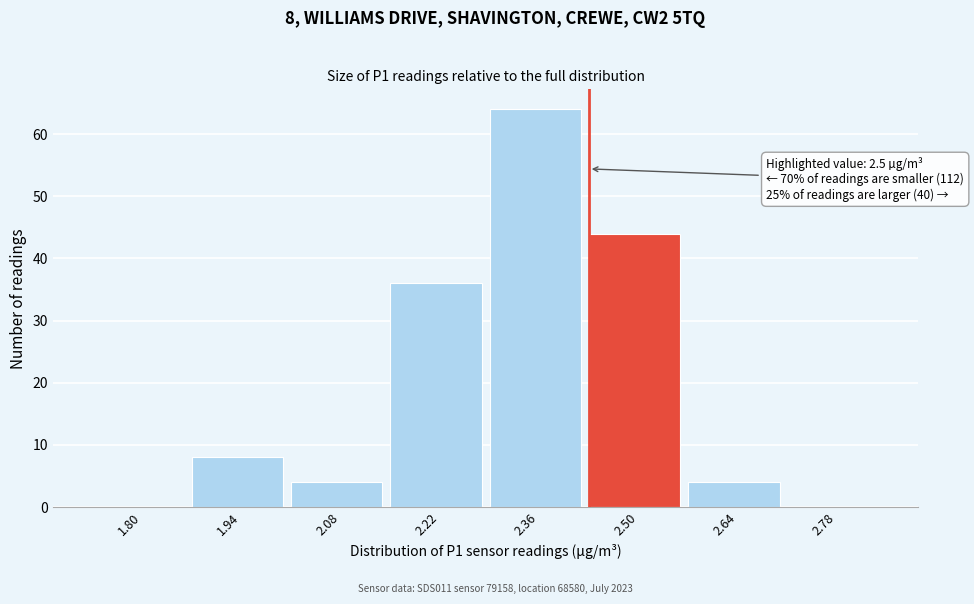

Which has a higher value, 2.64 or 2.78?

2.64